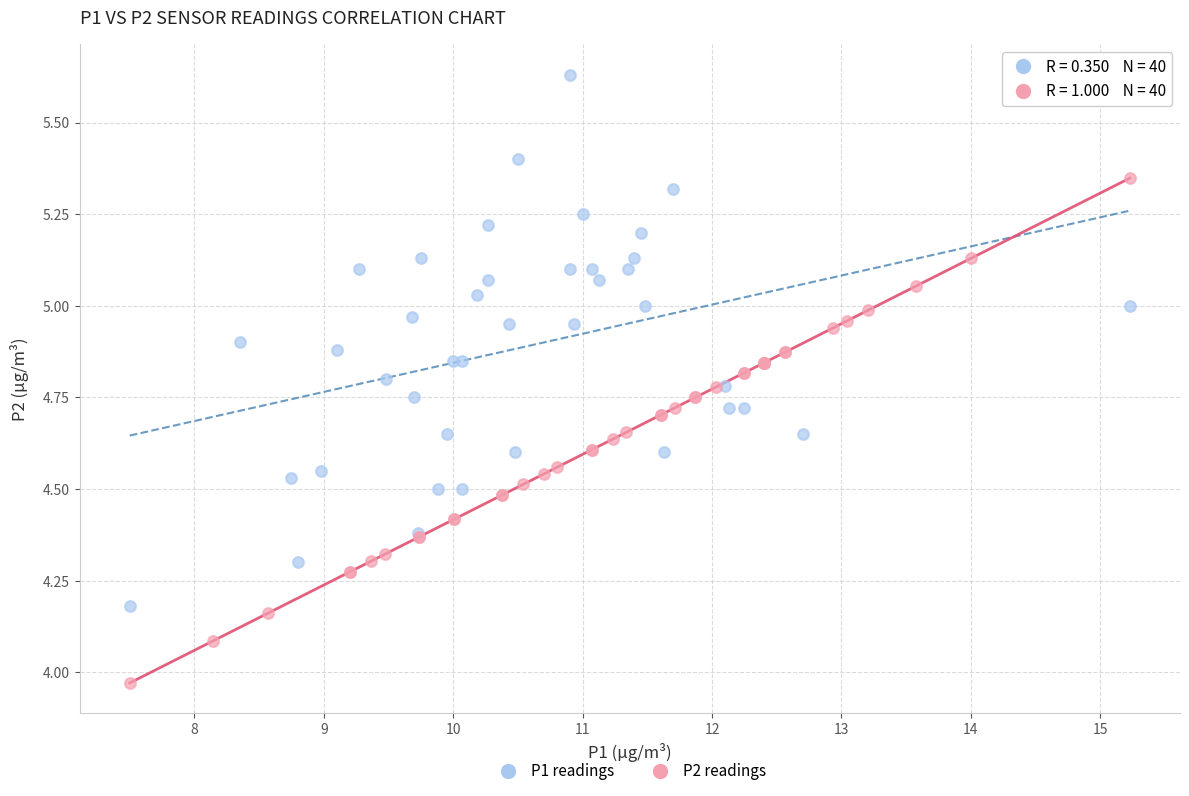

Which series contains the highest Y value?

P1 readings